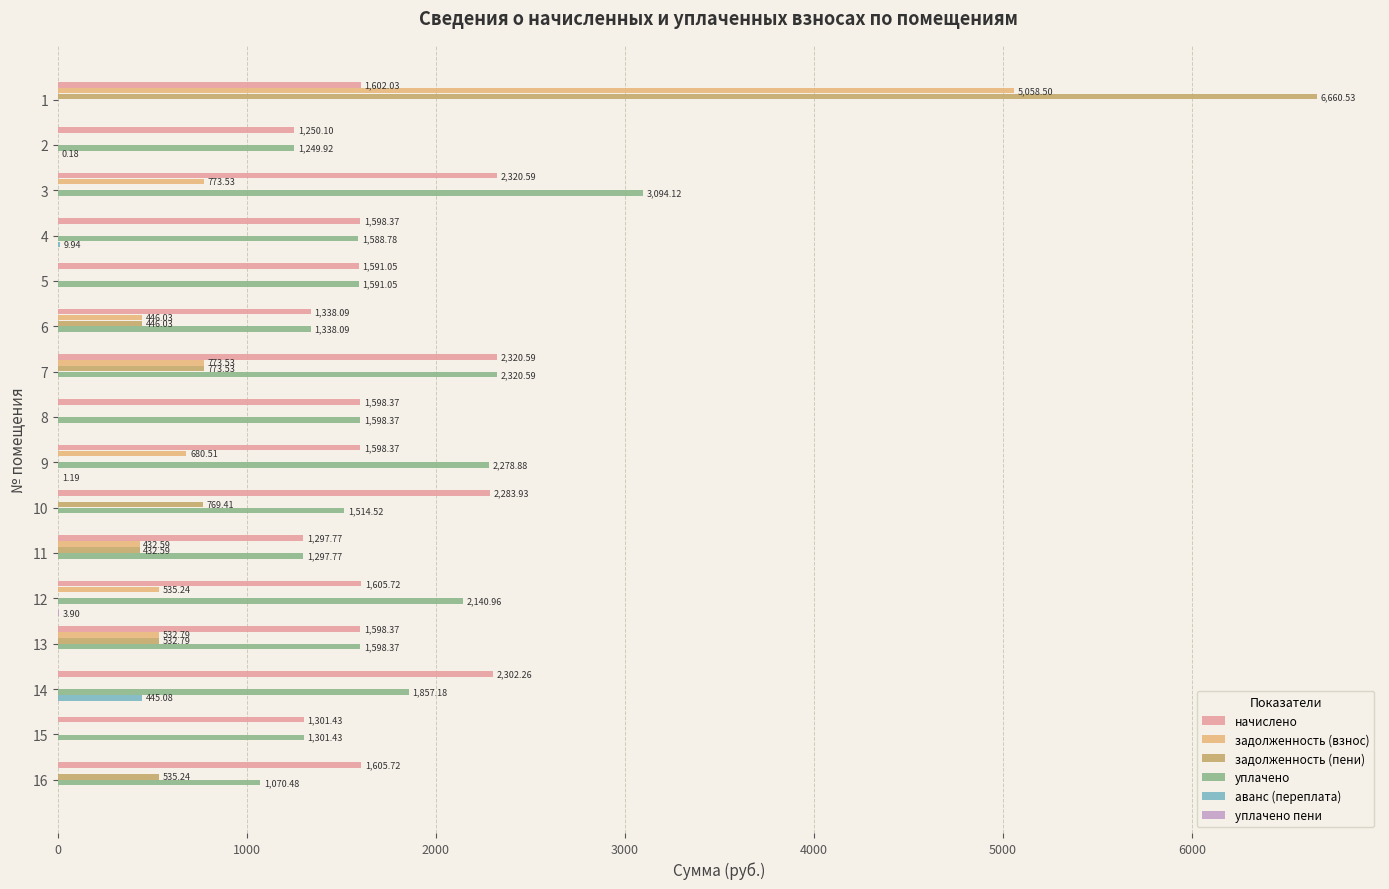

Which series has the largest total across all categories?

начислено